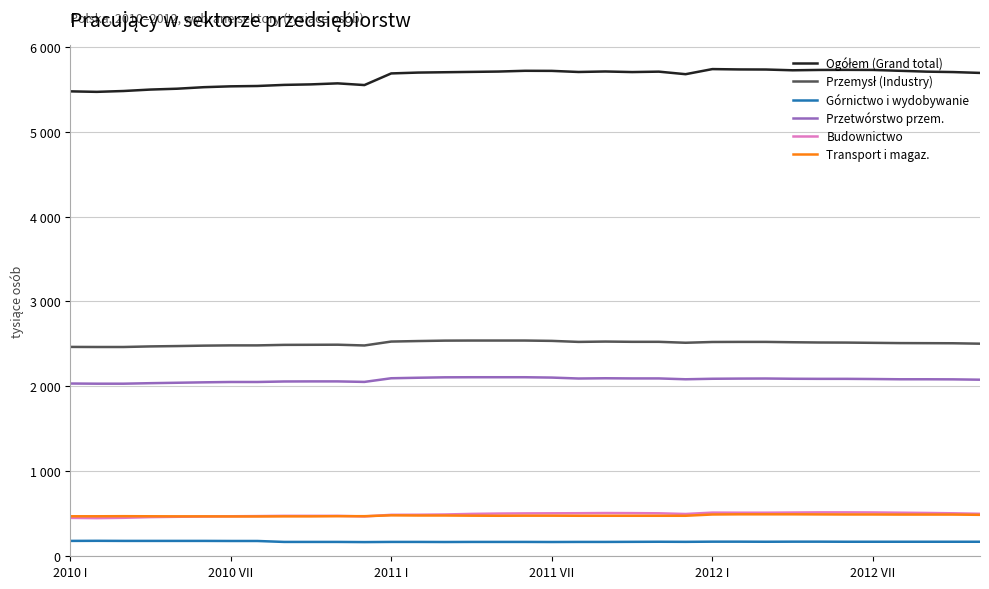

At how many categories does at least one series exceed 3543?

35